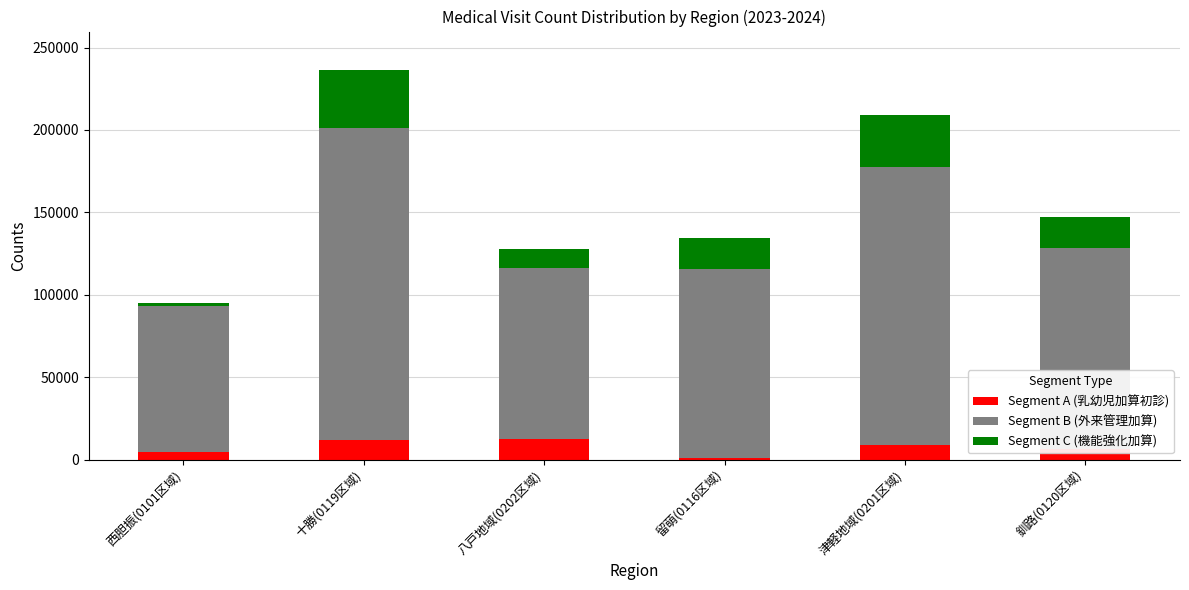

What is the highest value of the Segment A (乳幼児加算初診) series?

12729